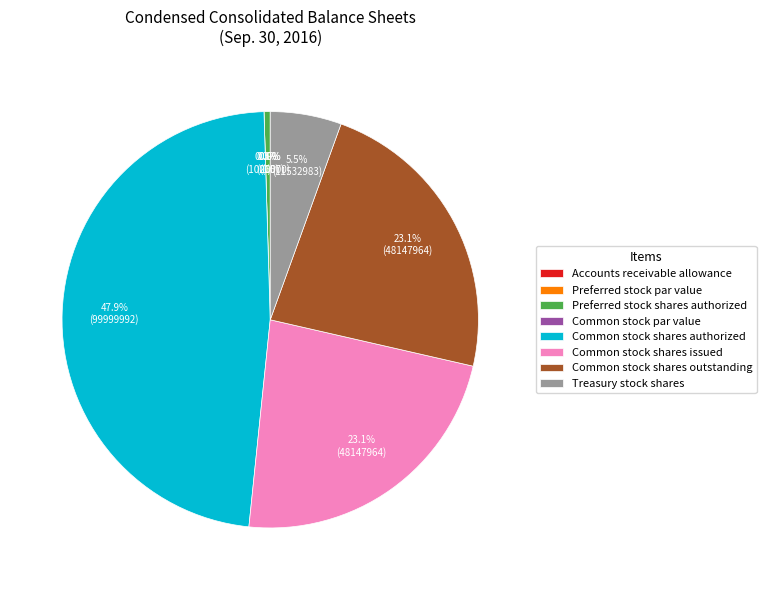

What percentage is NOT represented by Treasury stock shares?

94.5%